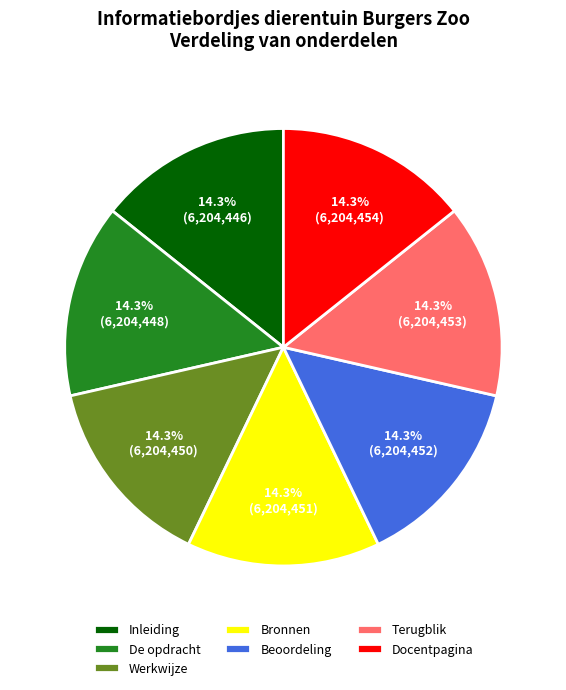

True or false: Werkwijze accounts for 14% of the total.

True